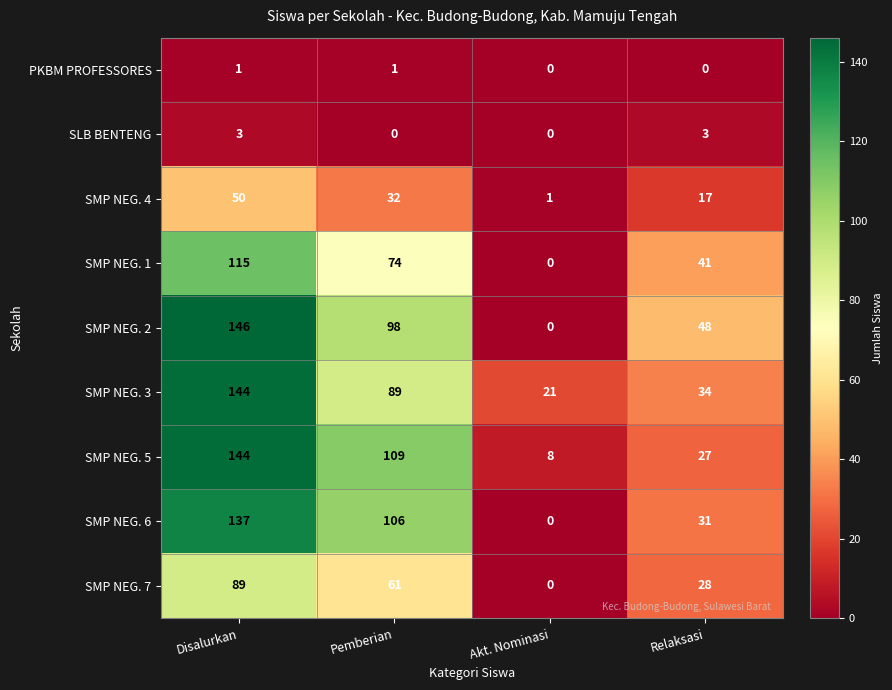

True or false: PKBM PROFESSORES has a value of 1 at Pemberian.

True